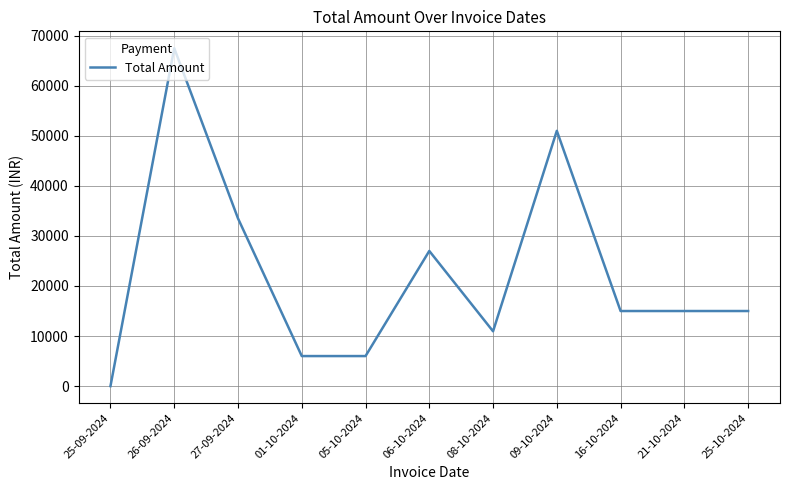

What is the difference between the second highest and second lowest values?

45000